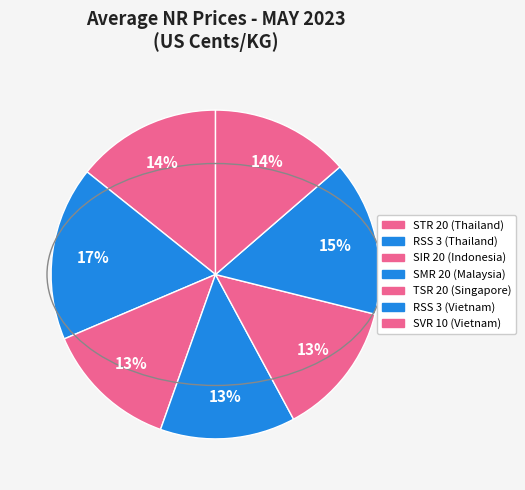

To the nearest percent, what is the average slice percentage?

14%